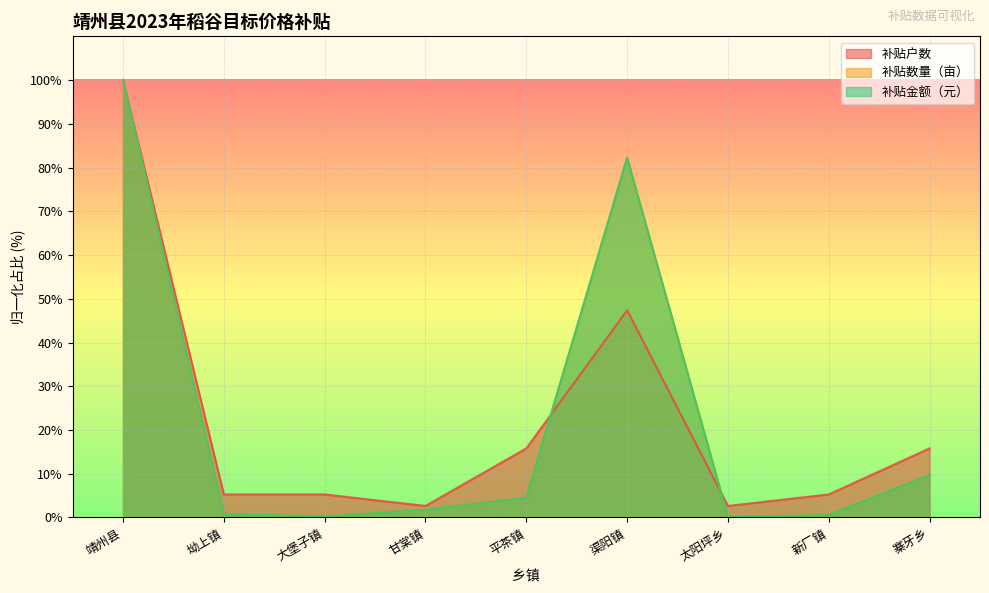

Does the chart display data point markers on the line(s)?

No